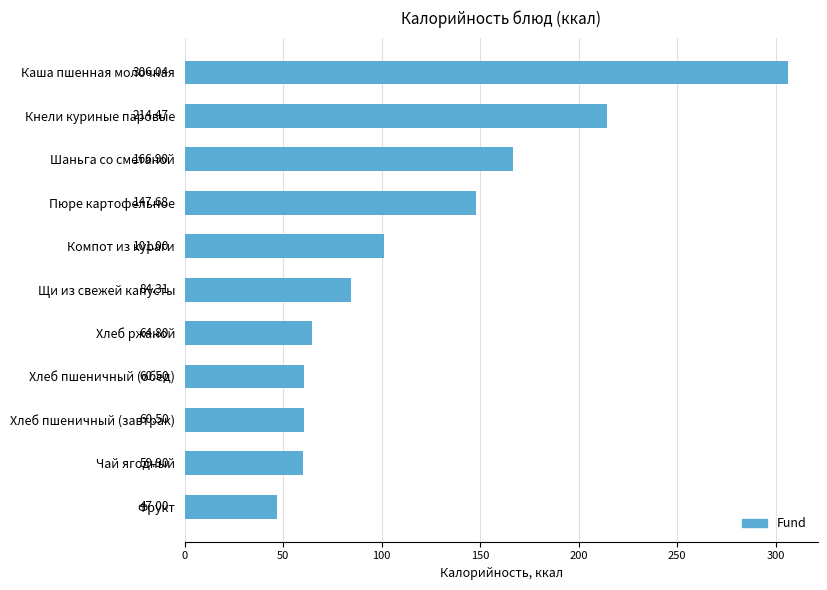

What is the average value?

119.4